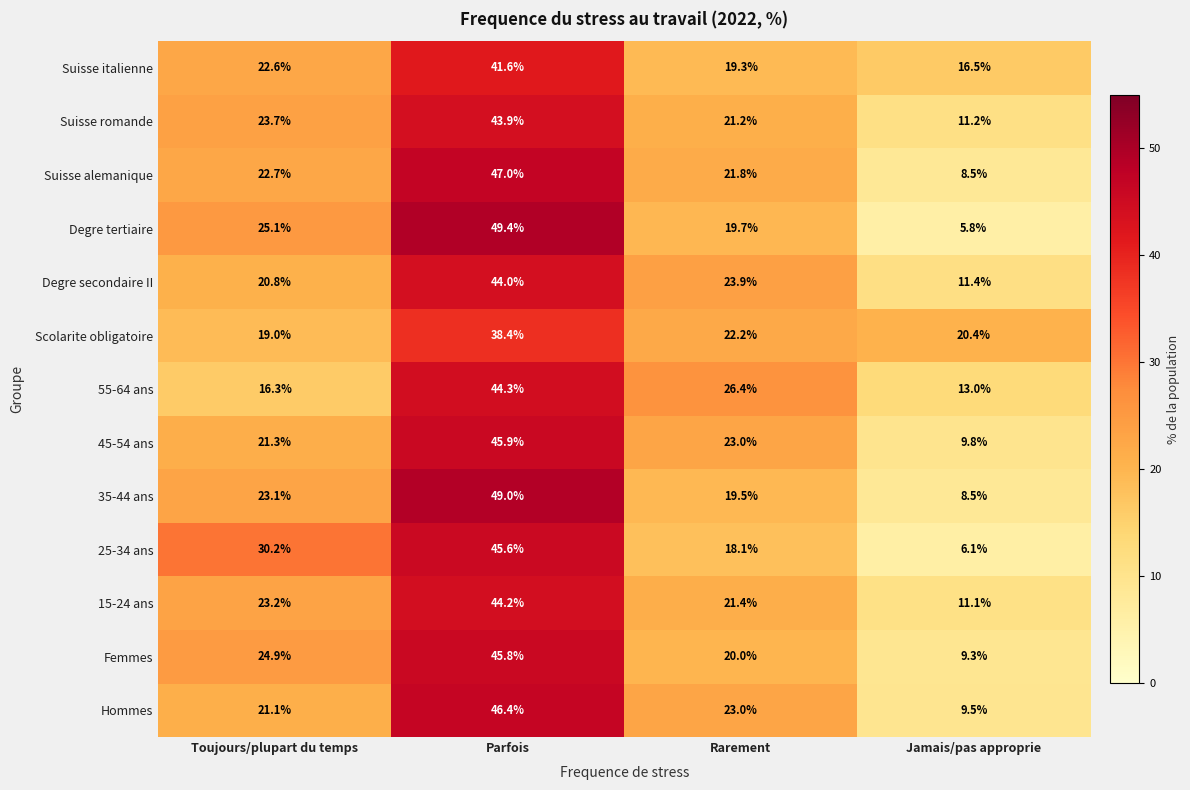

Where is 35-44 ans nearest to the value 28?

Toujours/plupart du temps